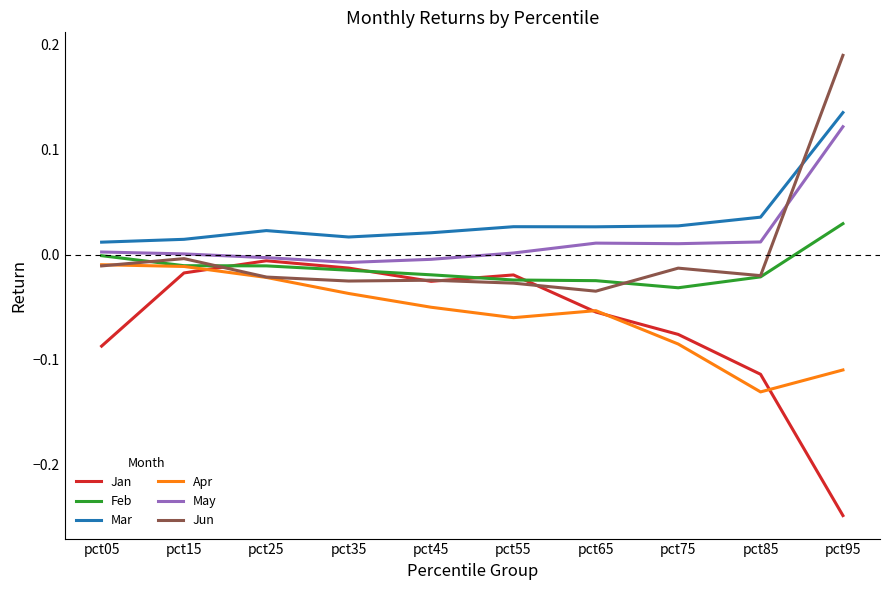

Which series has the largest range (max minus min)?

Jan